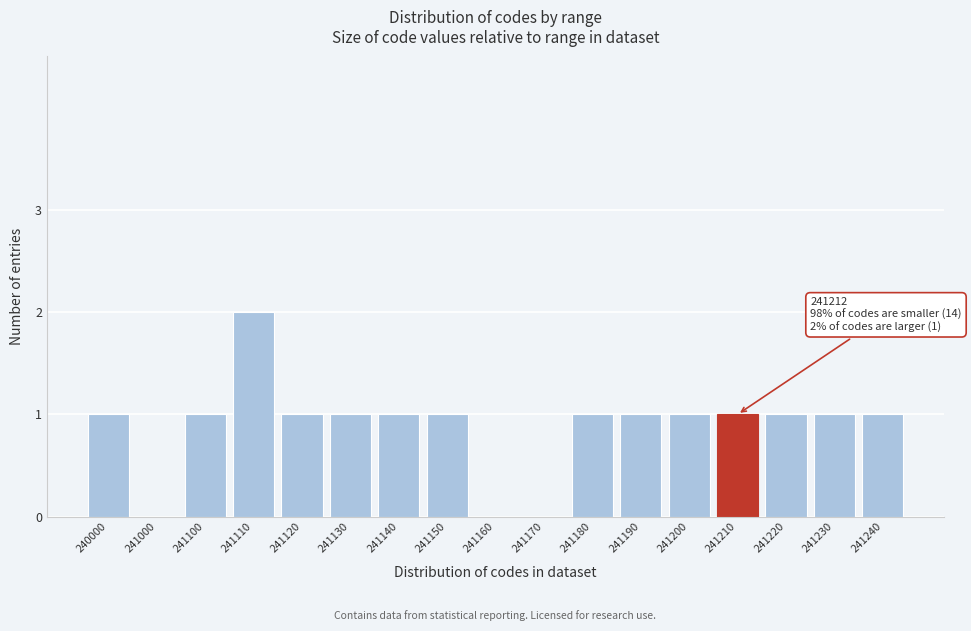

Approximately how many times larger is the value at 241130 compared to 241110?

0.5